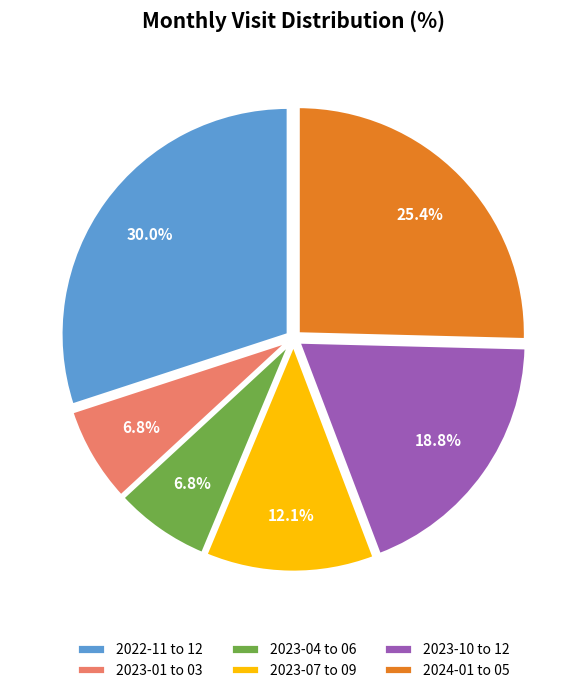

Does any single category account for the majority?

No